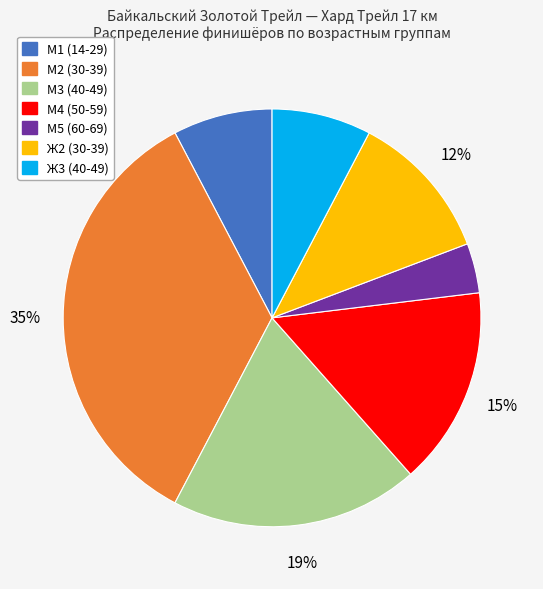

True or false: М4 accounts for 15% of the total.

True